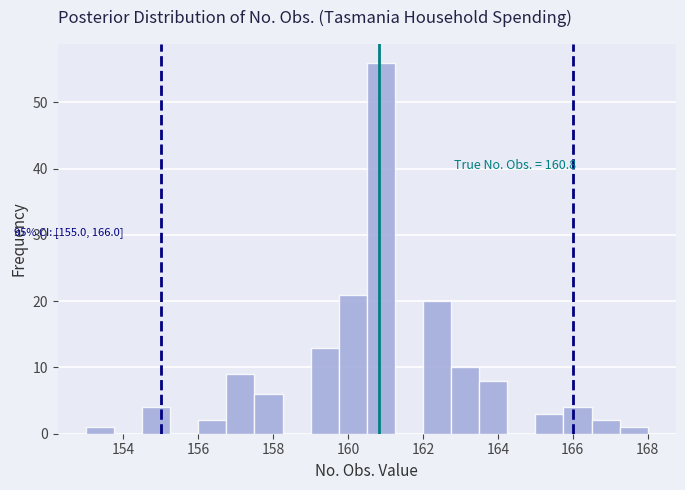

Read against the x-axis, roughly where is the centre of the tallest bar?

160.8